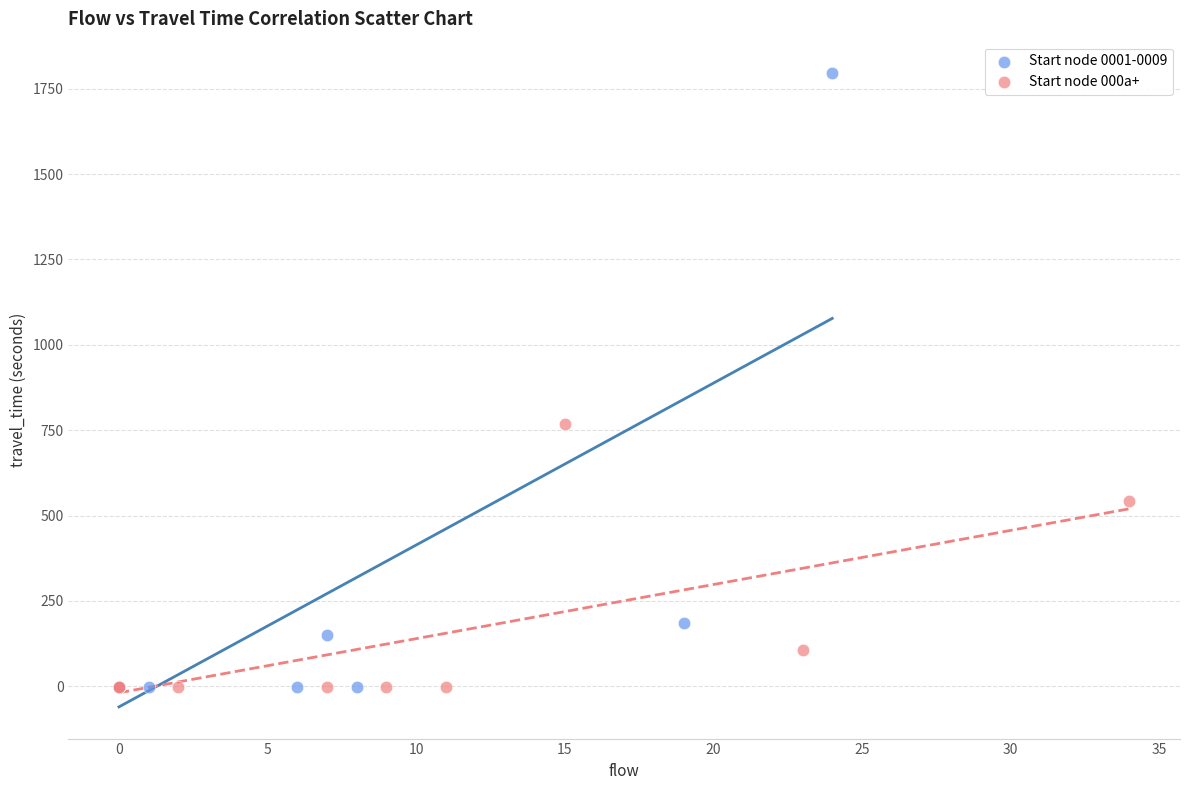

Which series has the widest spread of Y values?

Start node 0001-0009